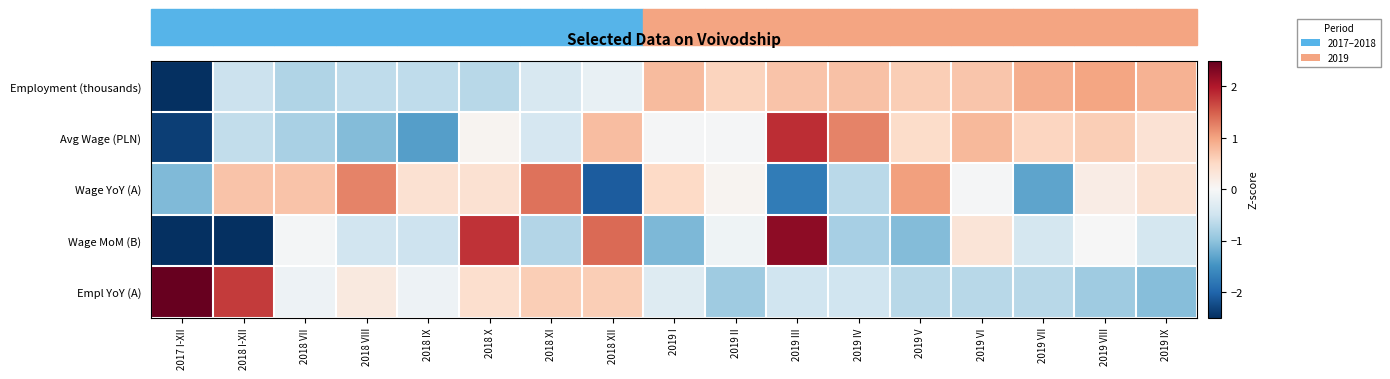

Which series has the widest spread of values?

Wage MoM (B)